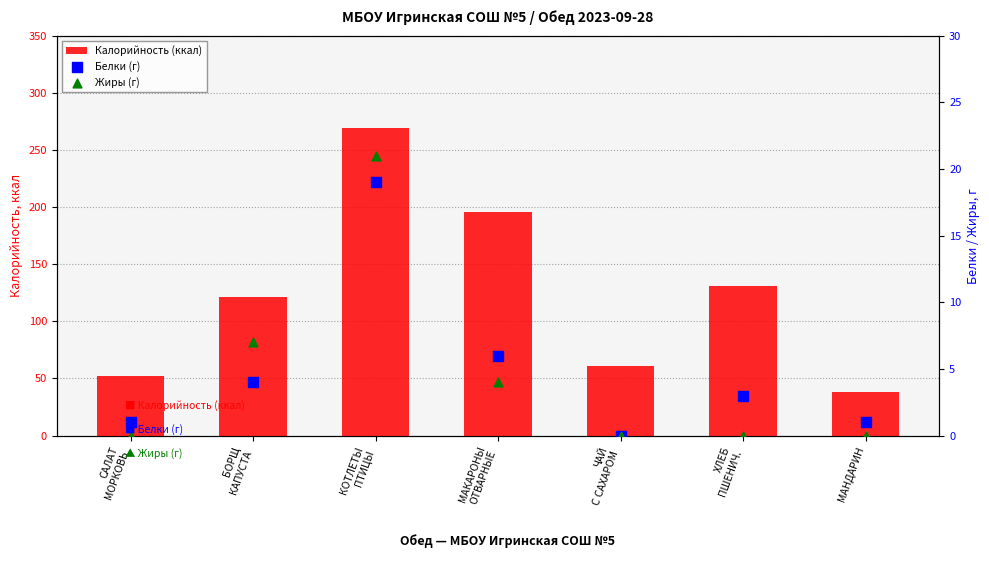

What is the total value across all series at ХЛЕБ
ПШЕНИЧ.?

134